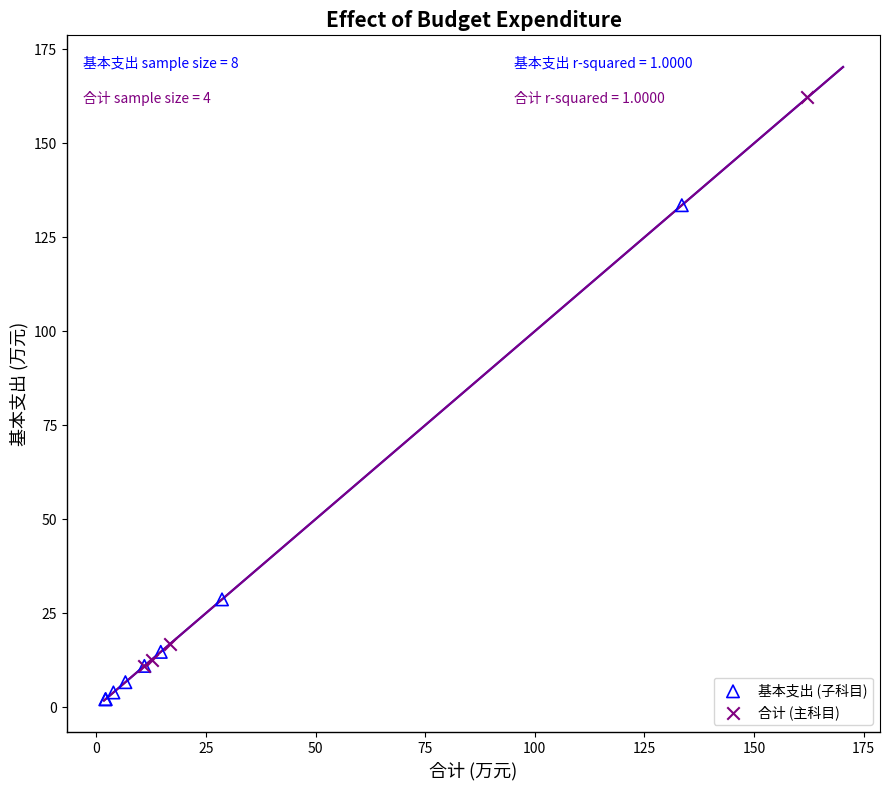

Which series has the widest spread of Y values?

合计 (主科目)